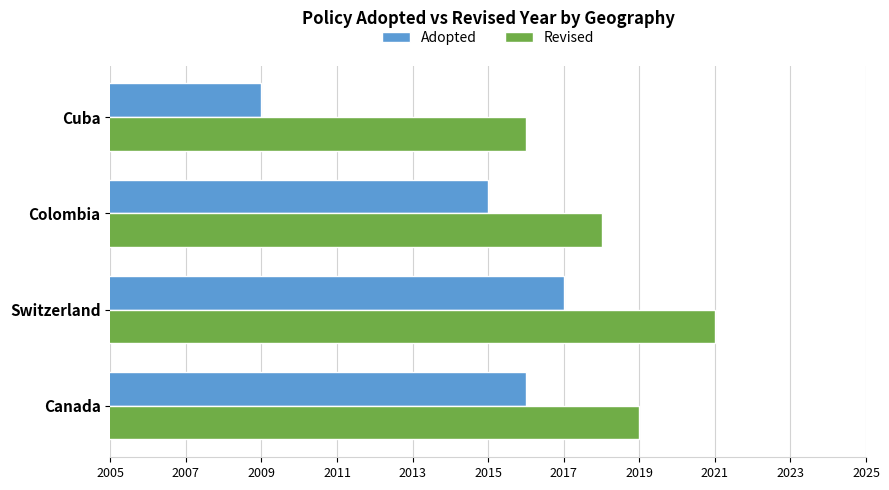

Which series changed the most between Switzerland and Colombia?

Revised